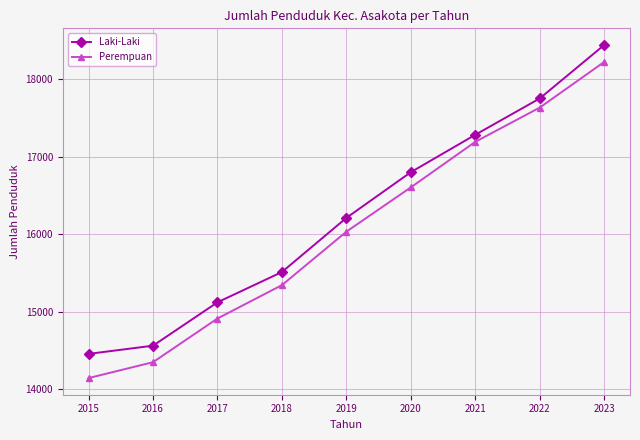

Which series has the largest range (max minus min)?

Perempuan